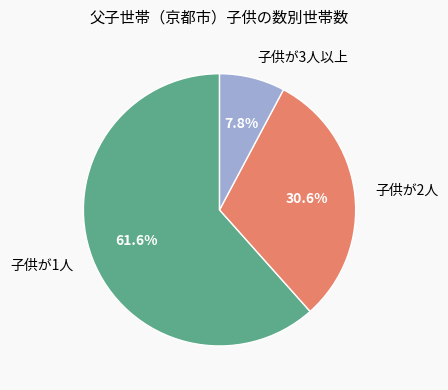

To the nearest percent, what portion does 子供が2人 represent?

31%